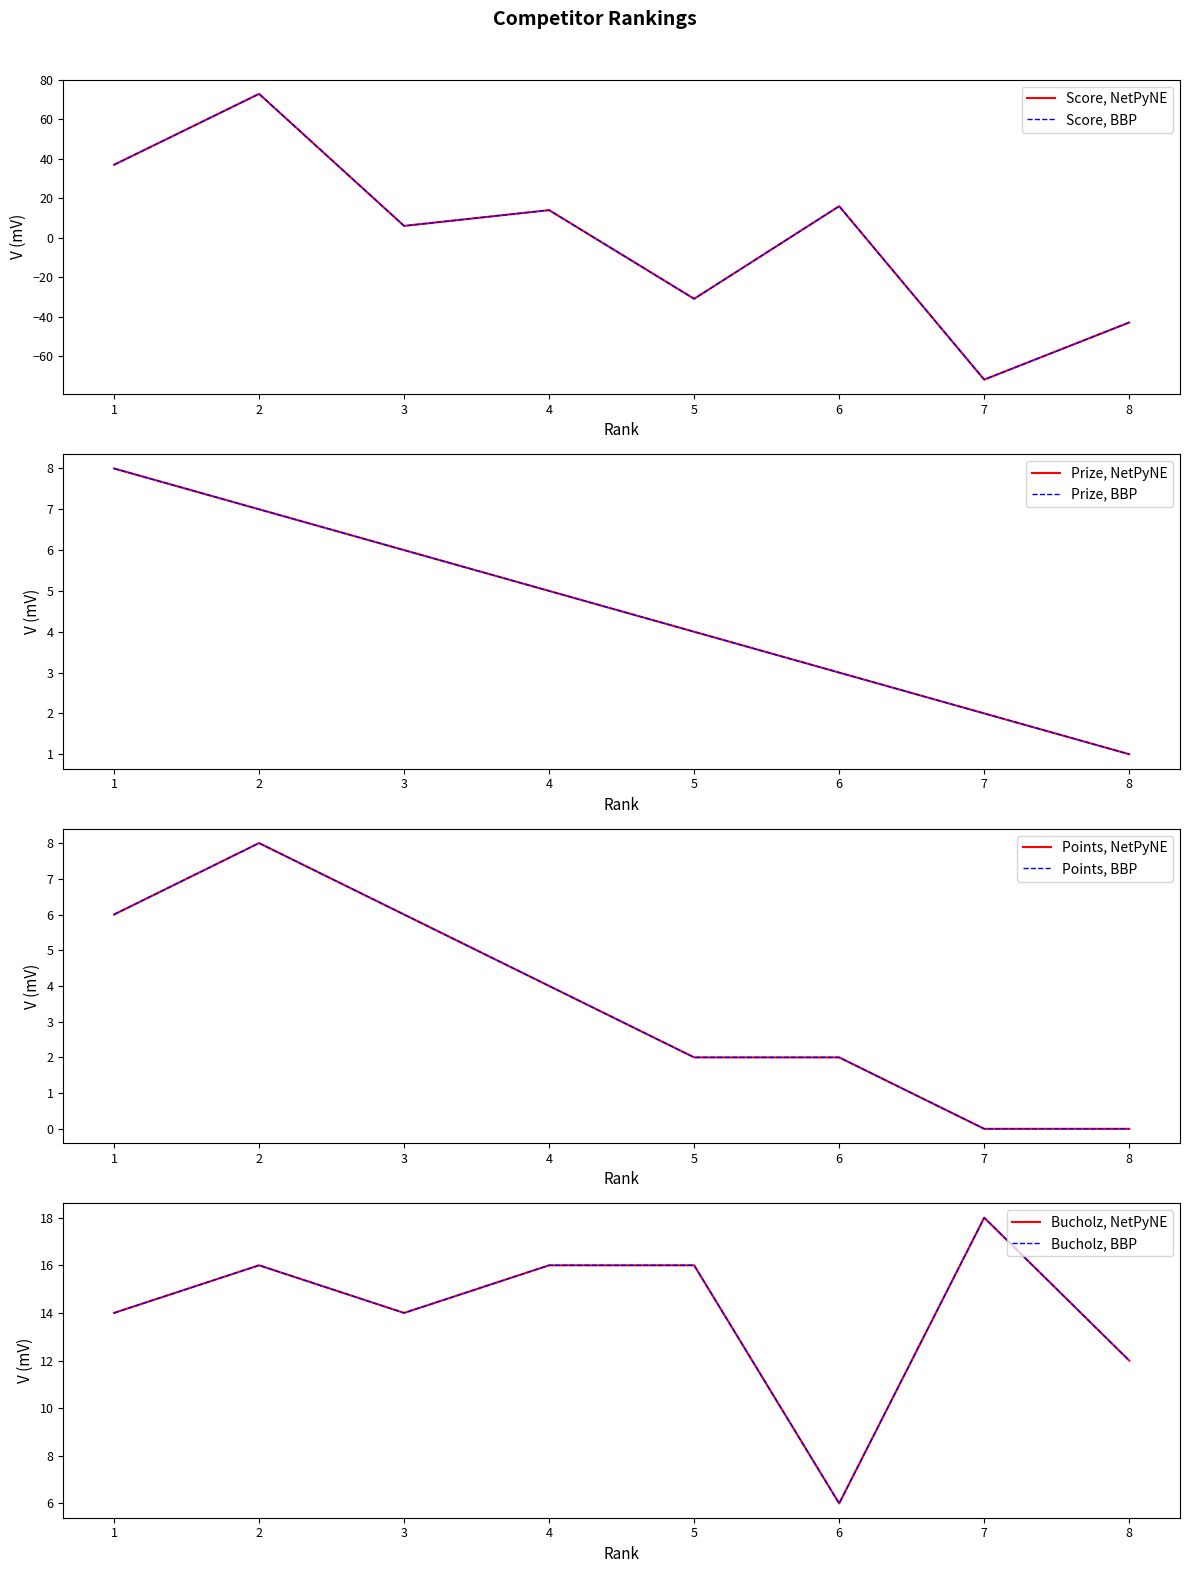

The Bucholz series shows 6 at 6. True or false?

True